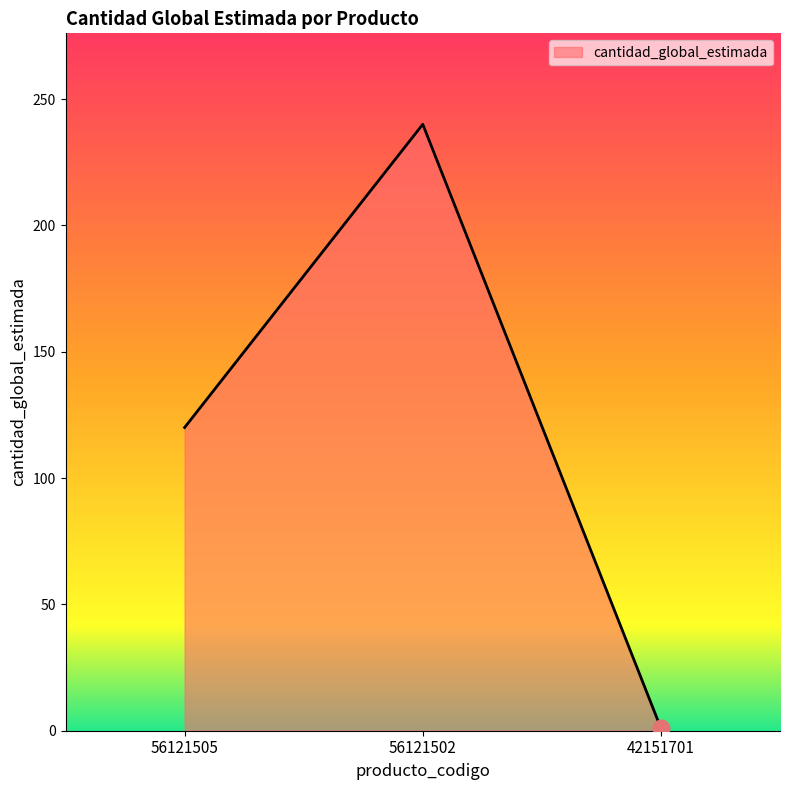

Which category has the lowest value across all series?

42151701